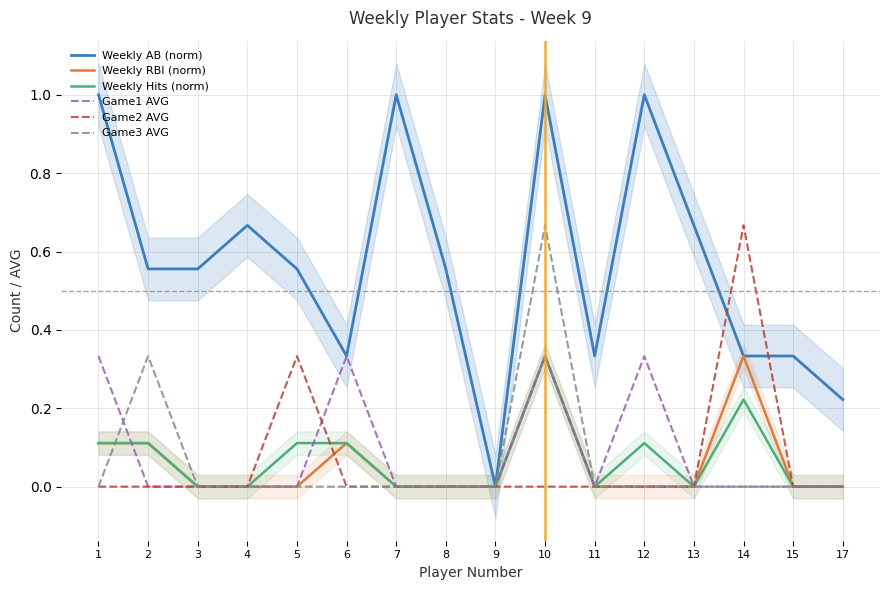

What is the difference between the maximum and second lowest values in the Game3 AVG series?

0.7